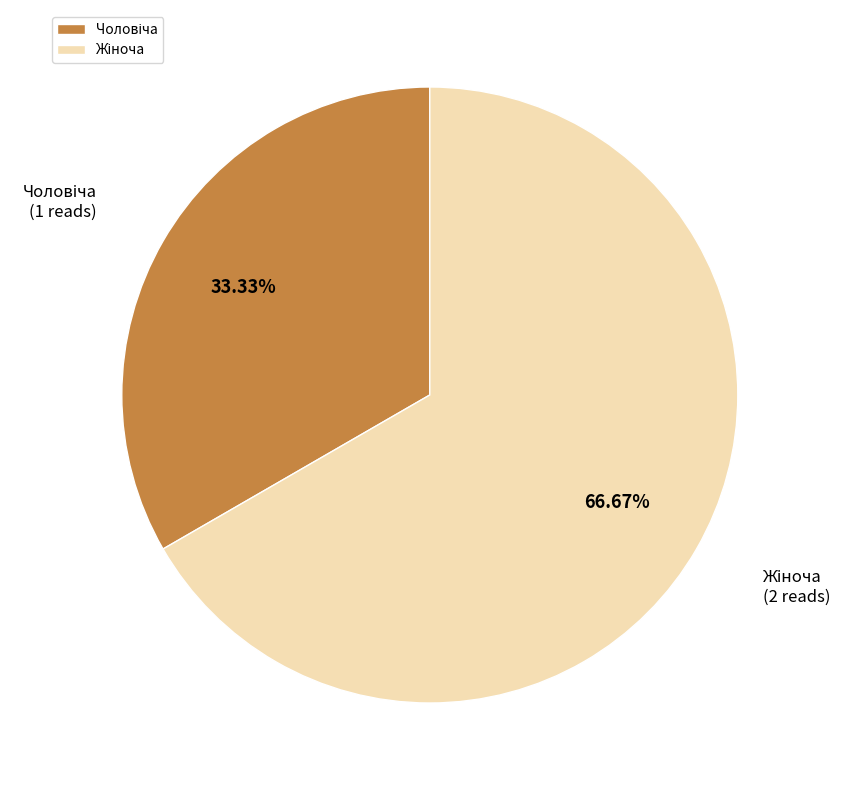

Is there a majority slice in this chart?

Yes